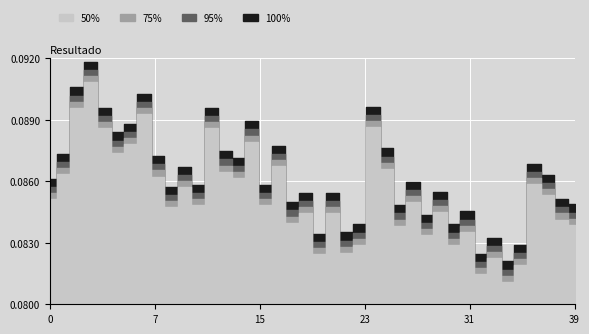

What is the minimum value for 75%?

0.1